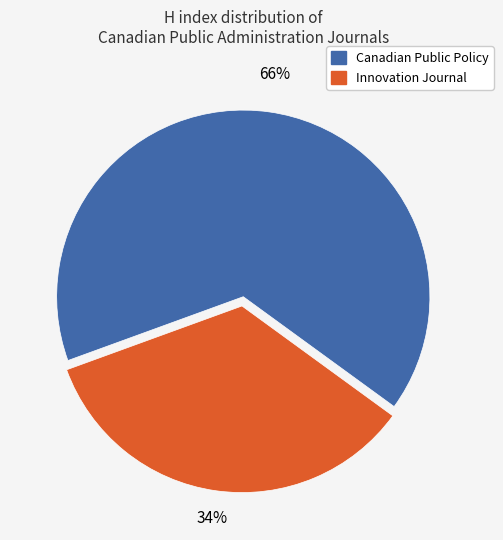

To the nearest percent, what percentage of the pie is Canadian Public Policy?

66%